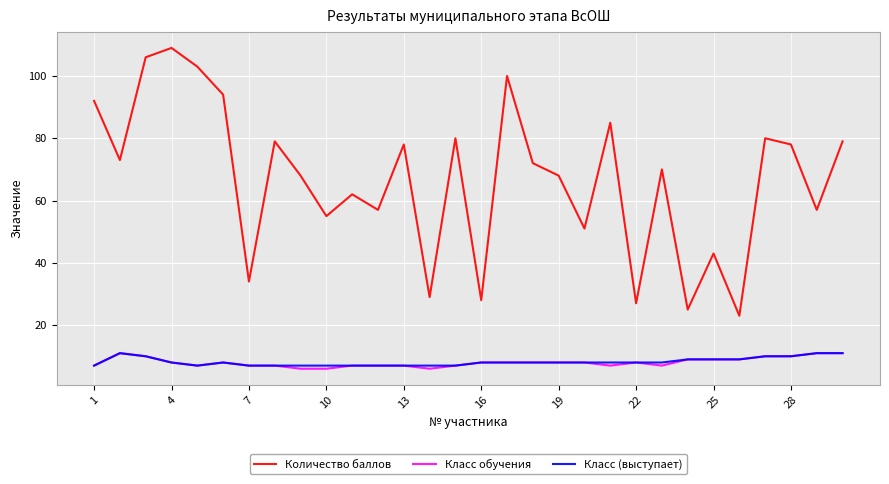

Does the chart display data point markers on the line(s)?

No